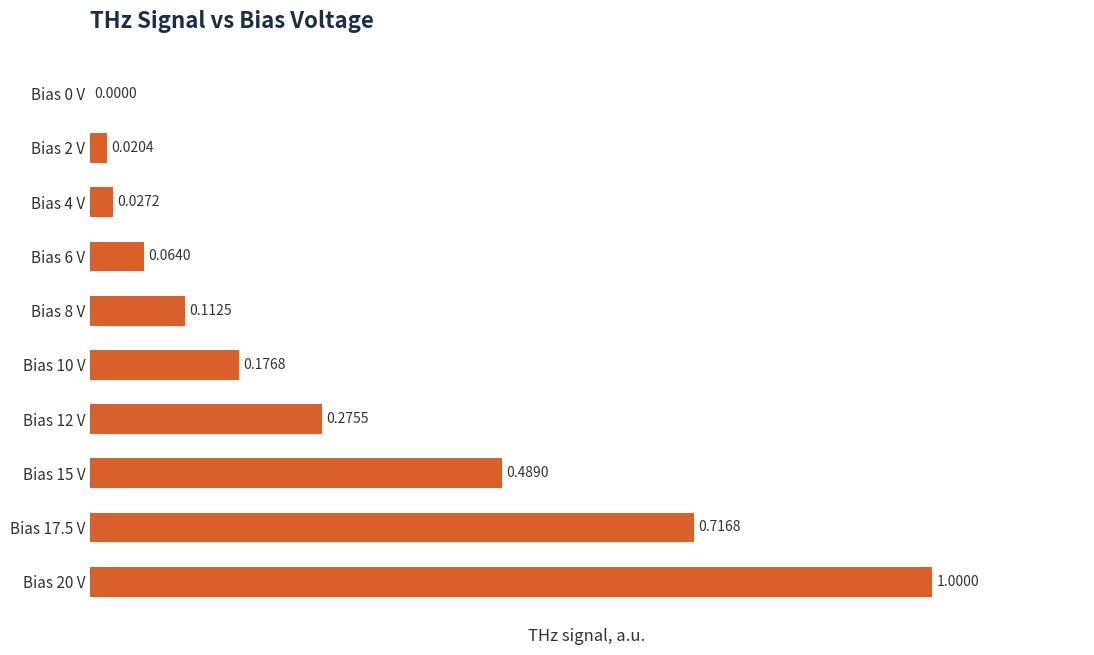

How many values are above zero?

9